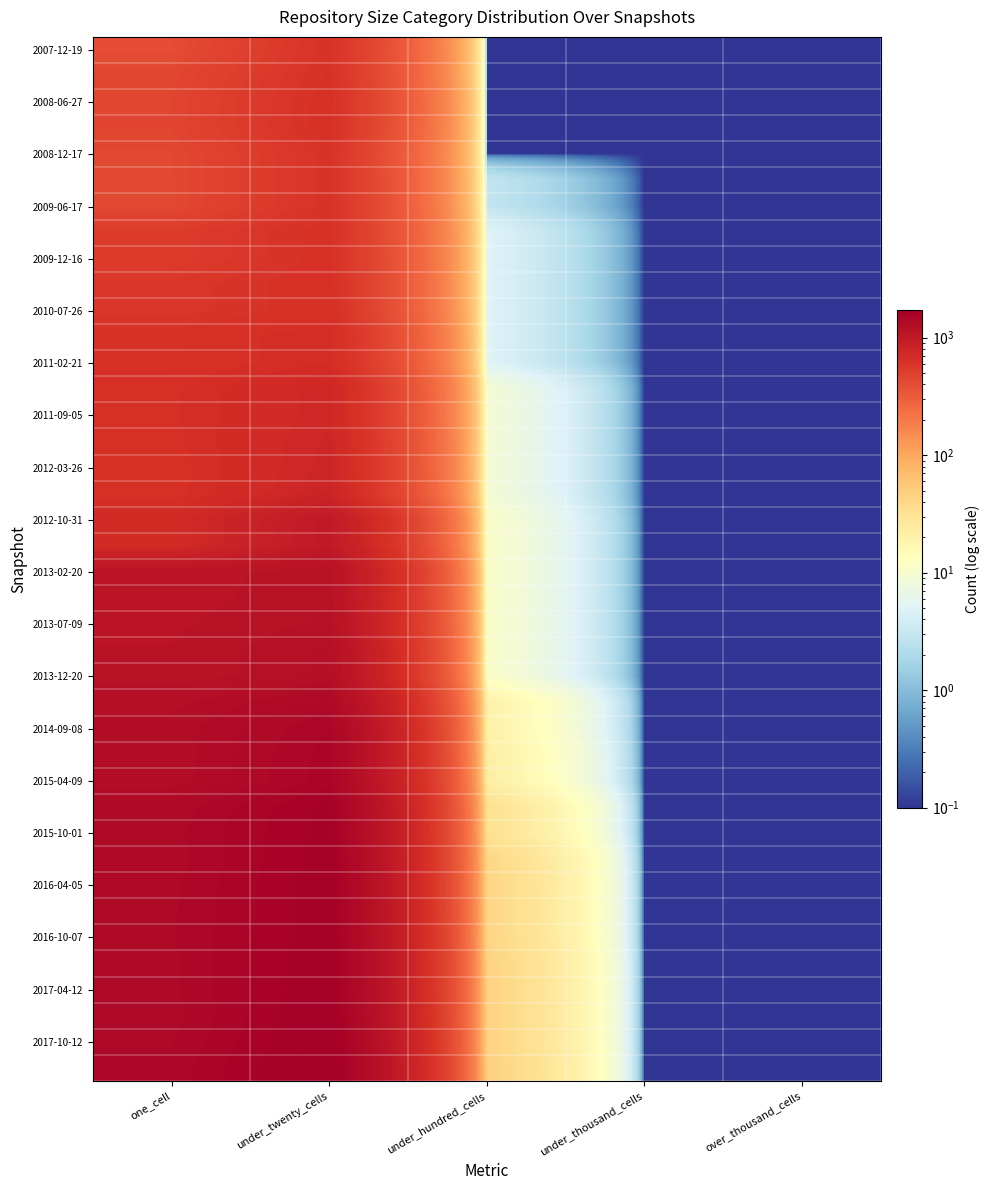

Which label corresponds to the largest value in the chart?

under_twenty_cells